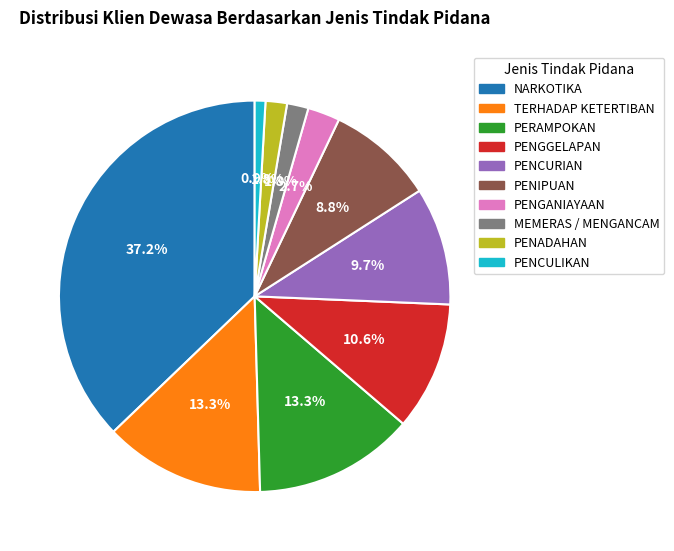

To the nearest percent, what is the average slice percentage?

10%